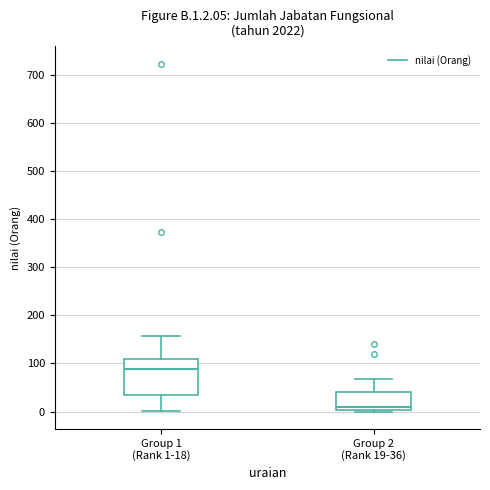

Reading left to right, read every box against the y-axis: the position of its median line, the range the box covers, and the ends of its whiskers. The values are not printed on the chart, so give them approximately, as read against the axis.

Group 1 (Rank 1-18): median 90, box 30 to 110, whiskers 0 to 160
Group 2 (Rank 19-36): median 10, box 0 to 40, whiskers 0 to 70